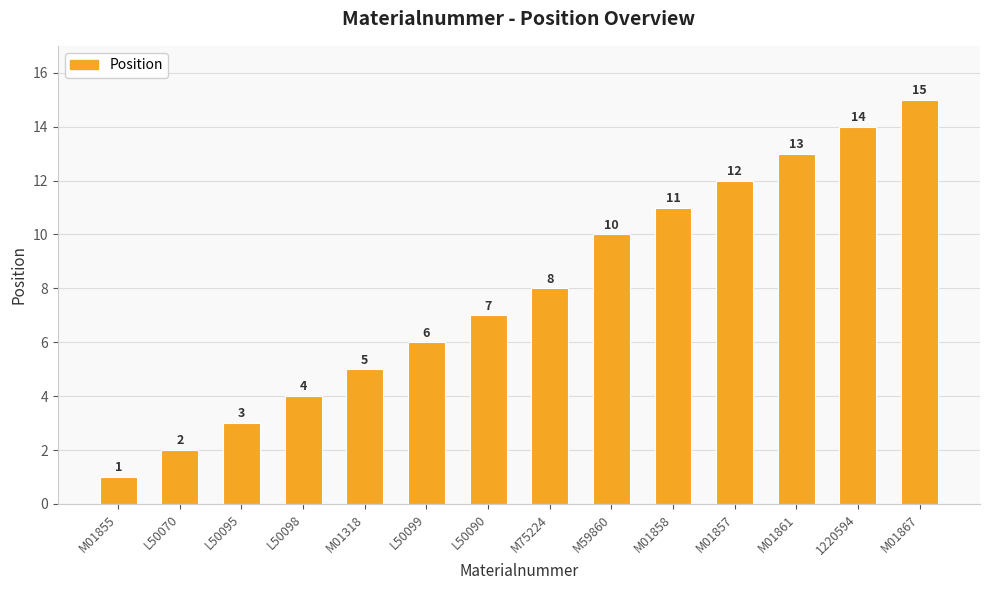

The value at M01318 is 5. True or false?

True